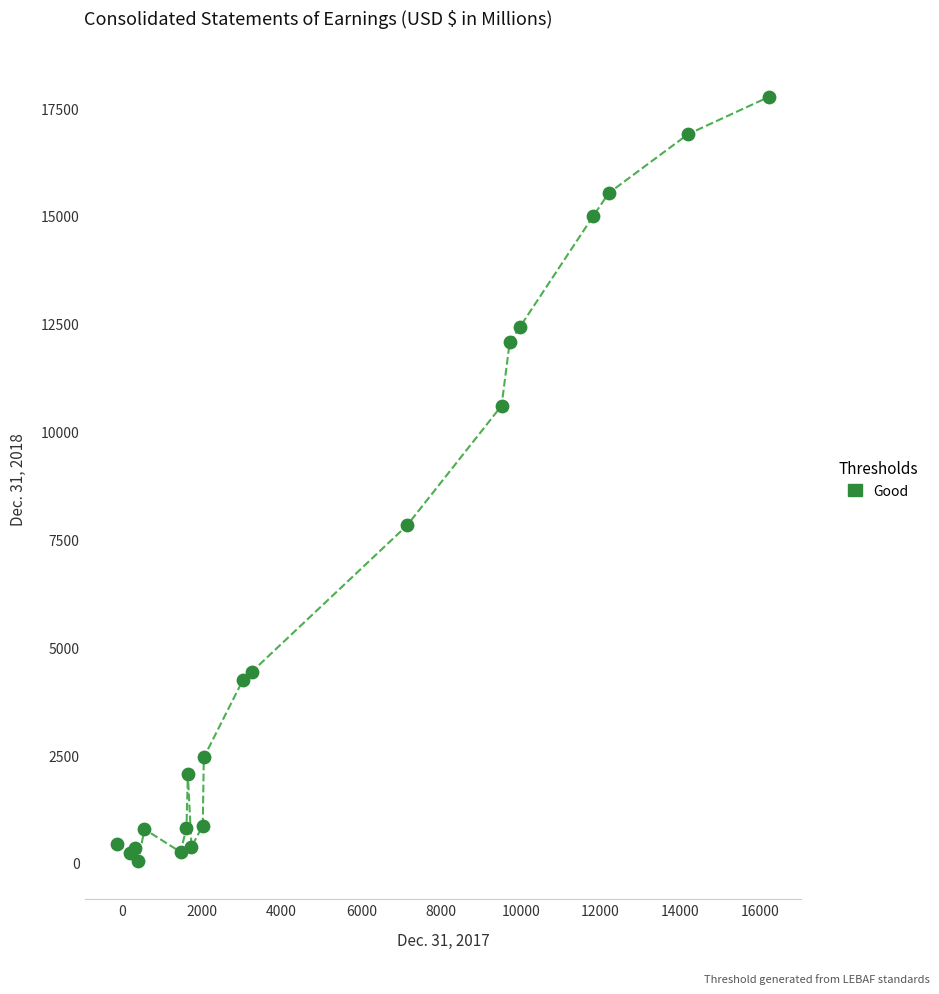

What Y value in the scatter plot is closest to 8900?

7823.4